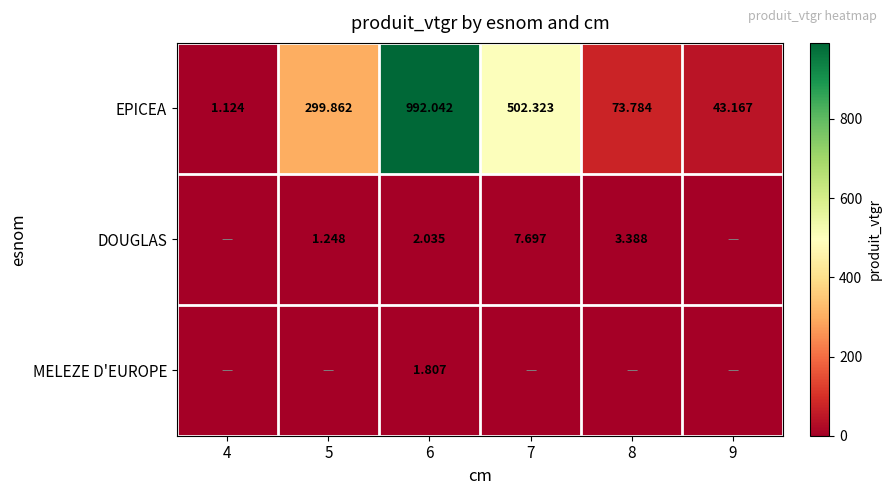

How many values in the DOUGLAS series are below 2?

3